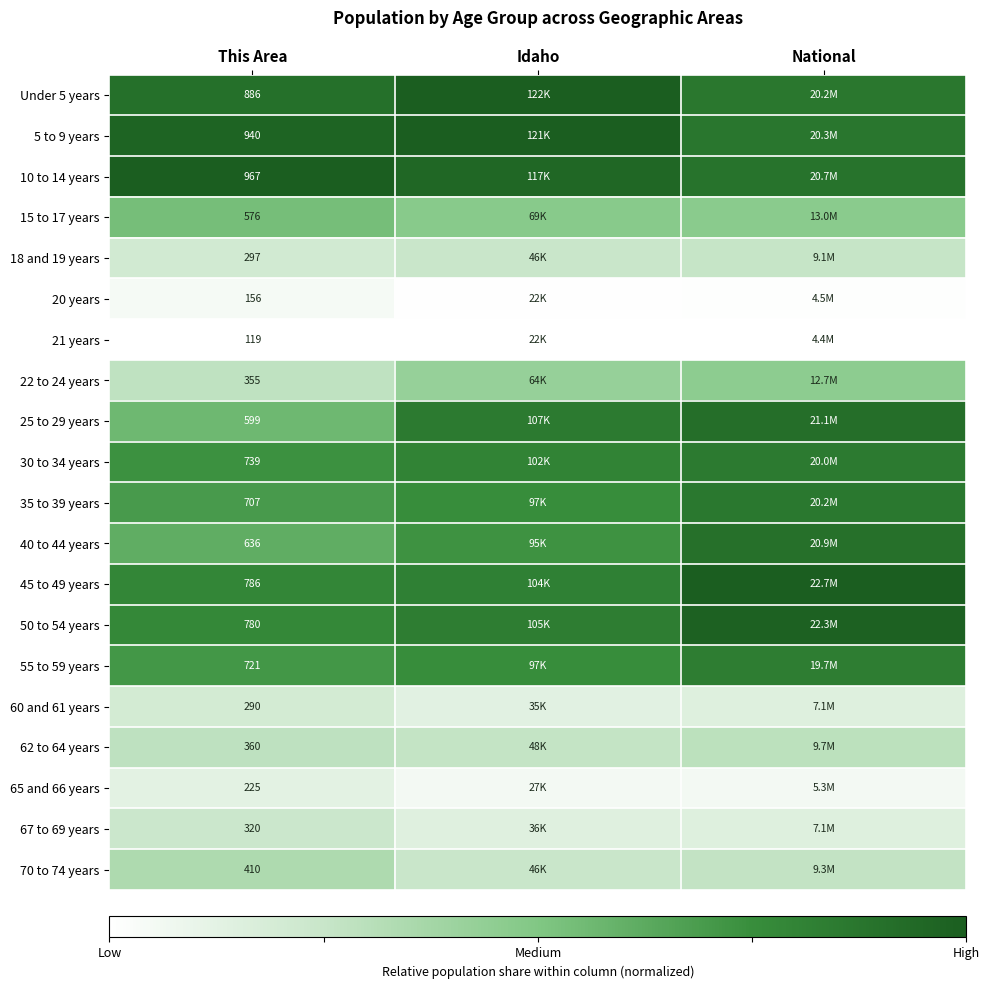

Rank the series by their maximum value, from lowest to highest.

21 years, 20 years, 65 and 66 years, 60 and 61 years, 67 to 69 years, 18 and 19 years, 62 to 64 years, 70 to 74 years, 22 to 24 years, 15 to 17 years, 55 to 59 years, 30 to 34 years, 35 to 39 years, 40 to 44 years, 25 to 29 years, 50 to 54 years, 5 to 9 years, Under 5 years, 10 to 14 years, 45 to 49 years